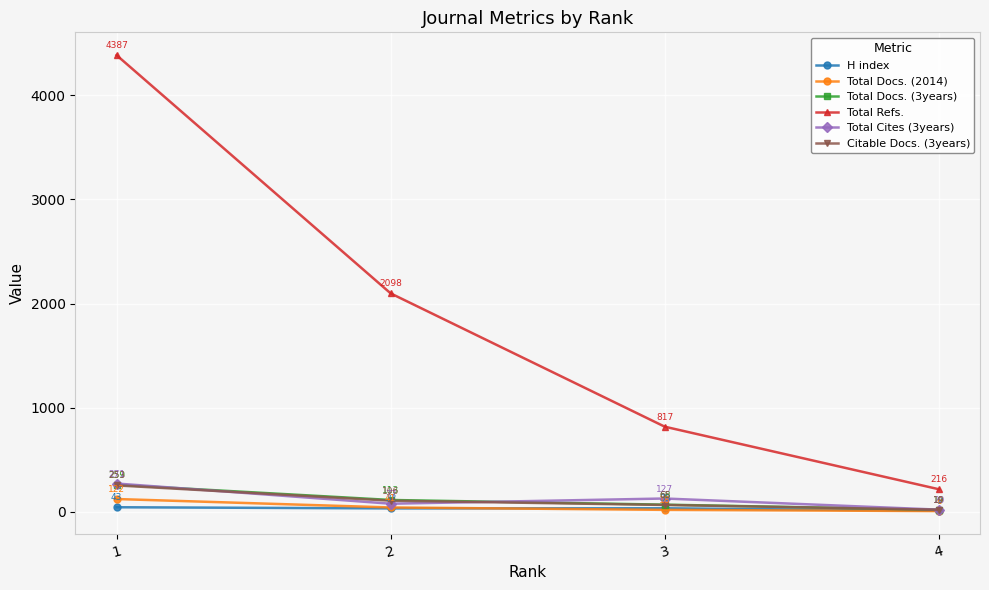

Where does the Total Cites (3years) series first go above 127?

1